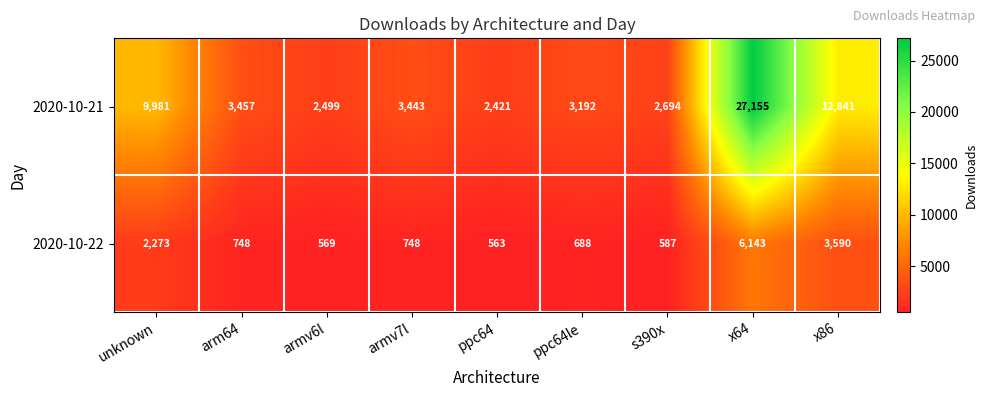

List the series in order of their overall mean, highest first.

2020-10-21, 2020-10-22